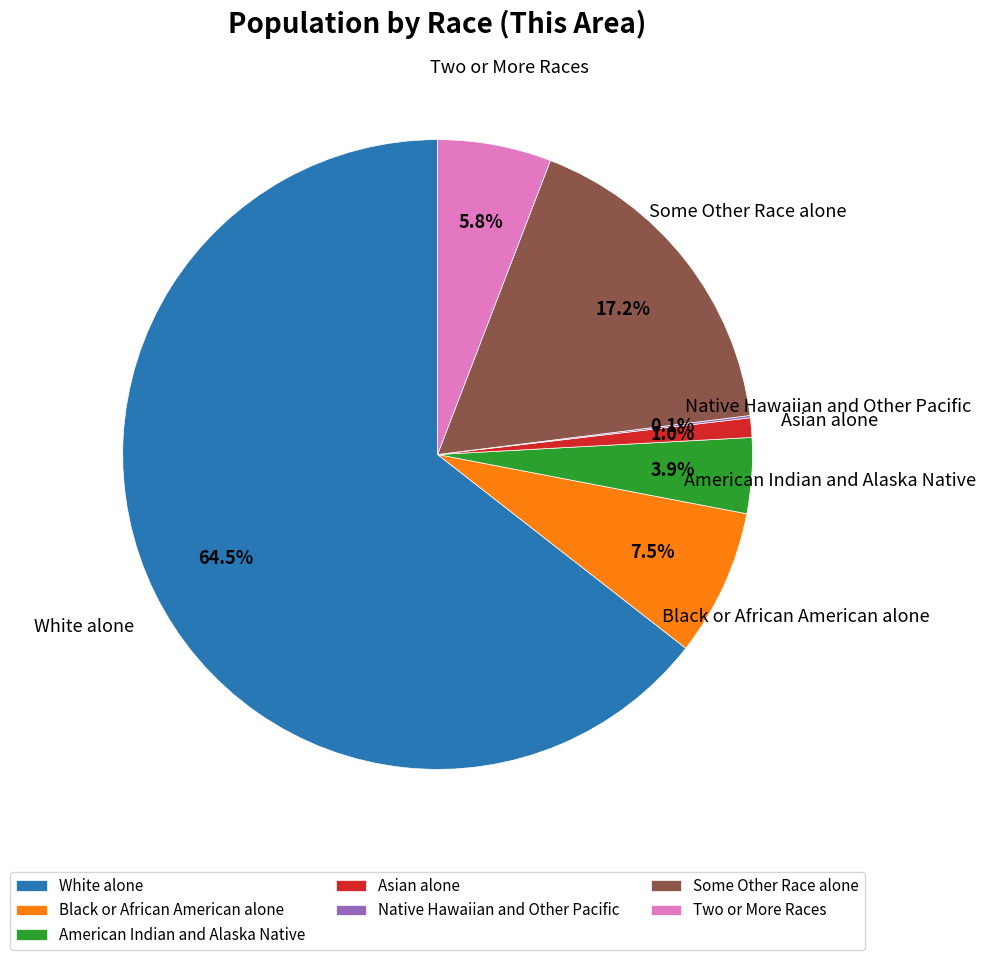

Between White alone and Two or More Races, which is larger?

White alone